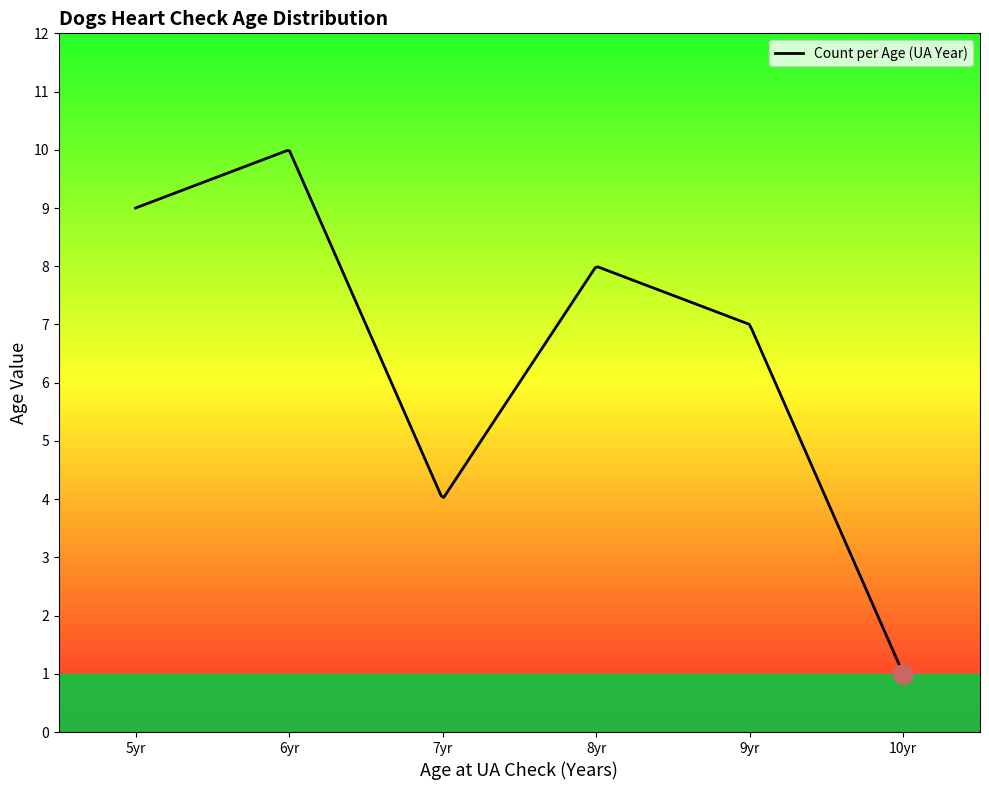

What is the maximum value shown in the chart?

10.0